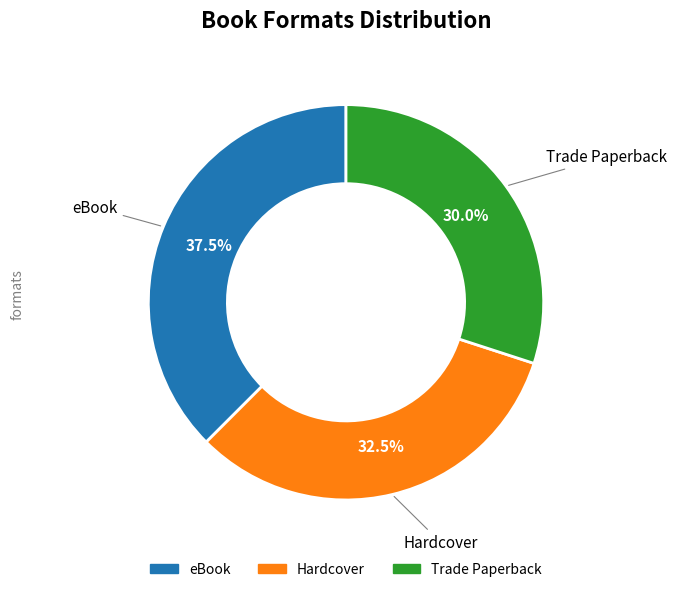

What is the smallest slice in the pie chart?

Trade Paperback